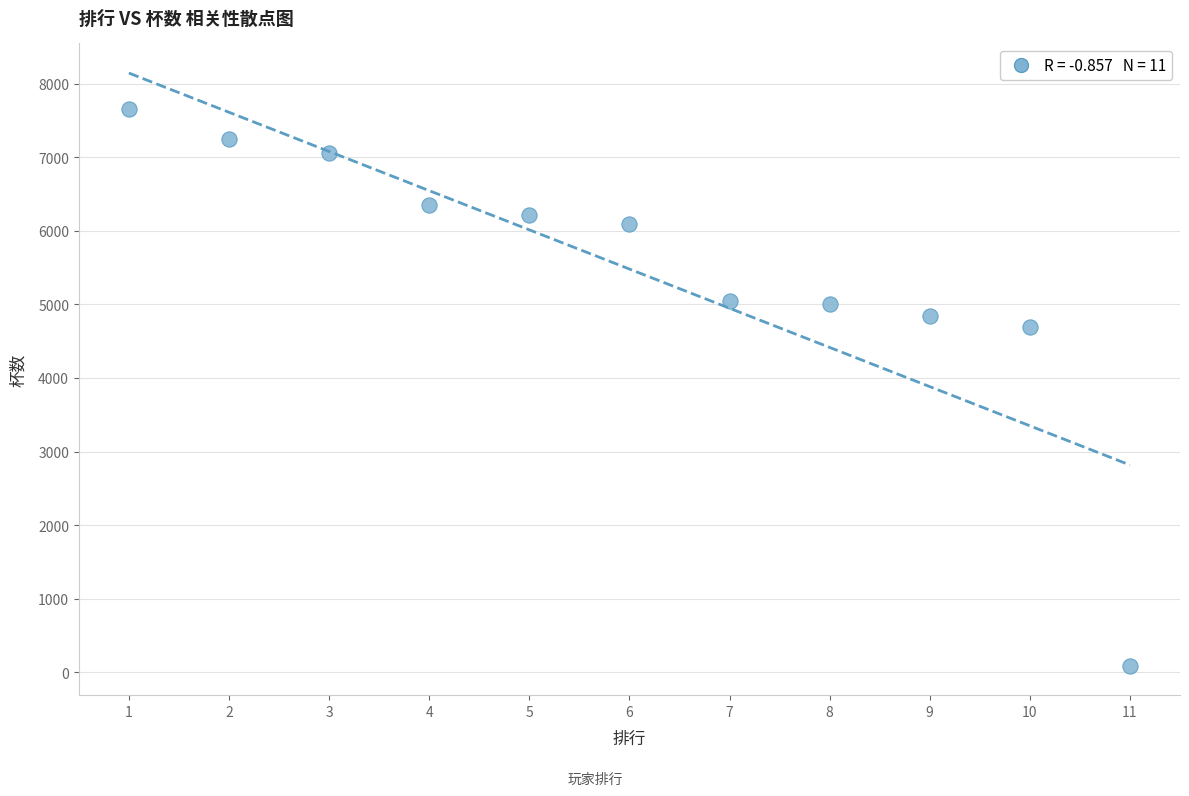

What is the average X value?

6